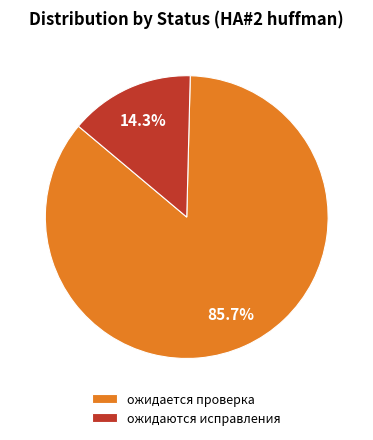

Which has a higher value, ожидаются исправления or ожидается проверка?

ожидается проверка